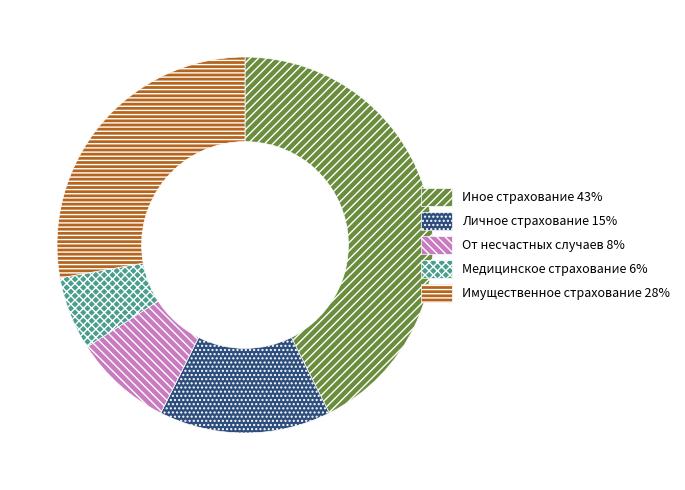

Is there any slice that represents more than half of the pie?

No